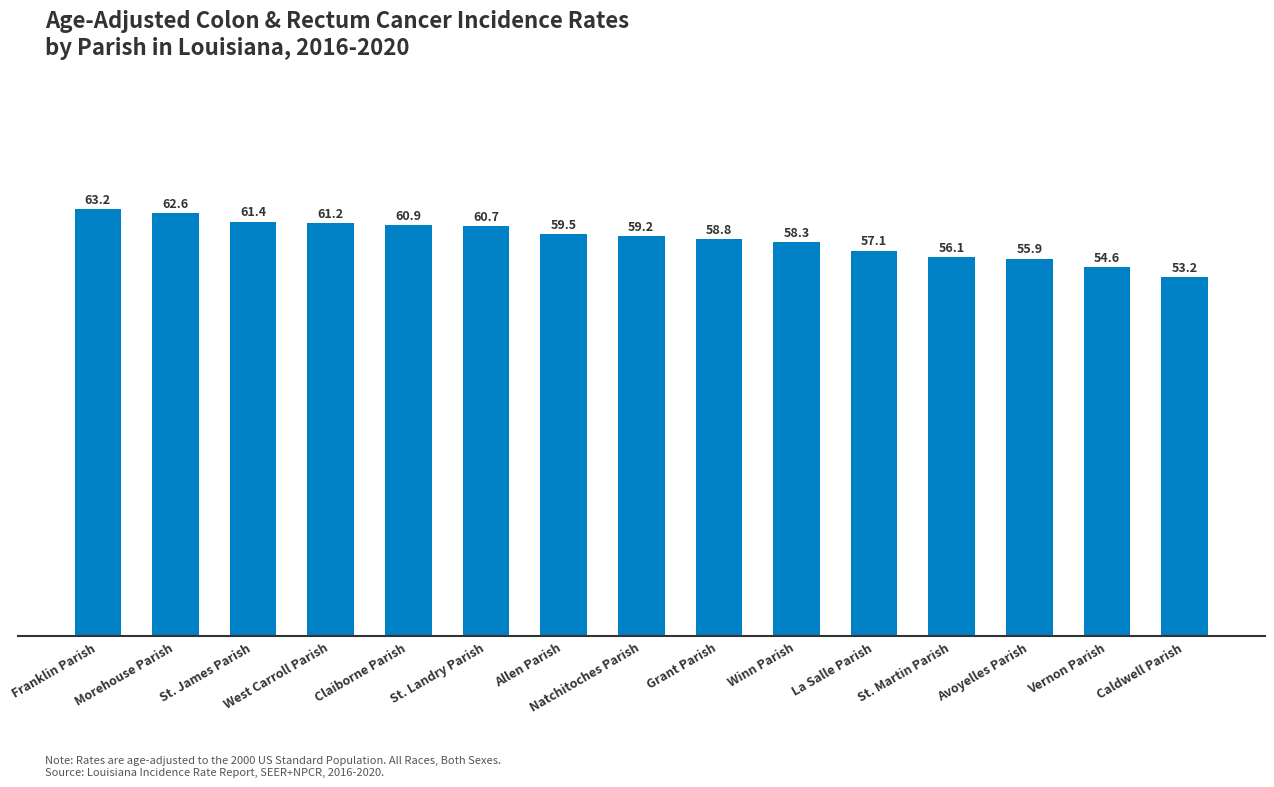

What is the value of the 5th bar from the left?

60.9